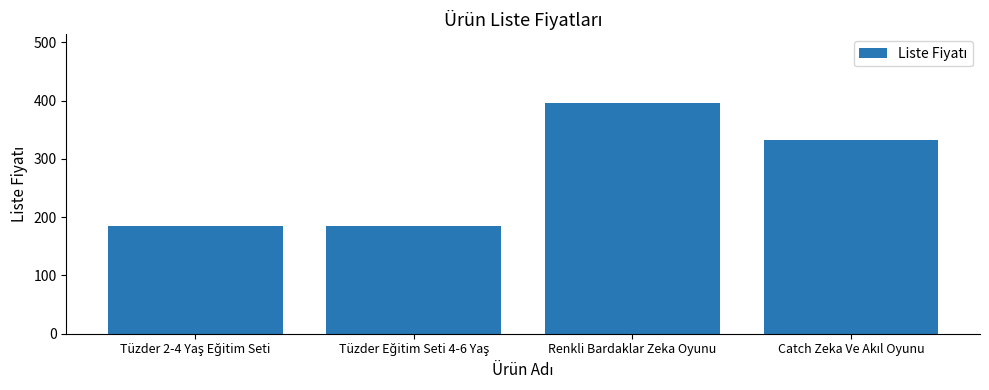

What is the difference between the second highest and minimum values?

147